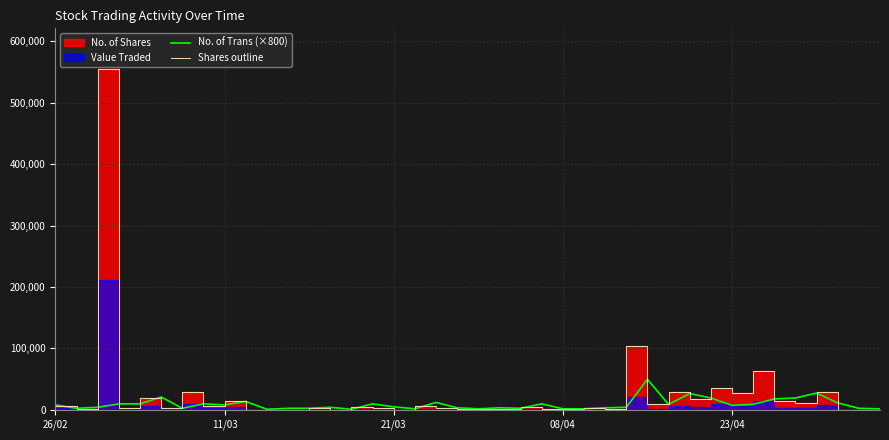

The Shares outline series shows 172 at 20. True or false?

False